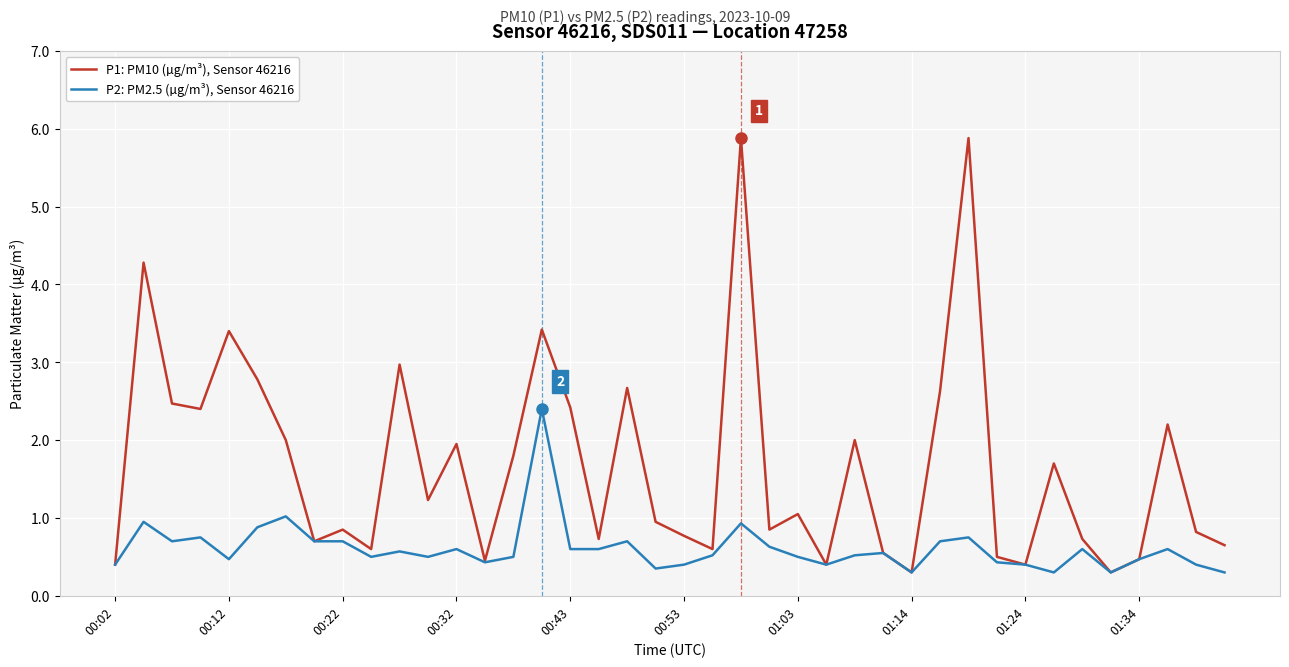

Which series has the largest total across all categories?

P1: PM10 (µg/m³), Sensor 46216